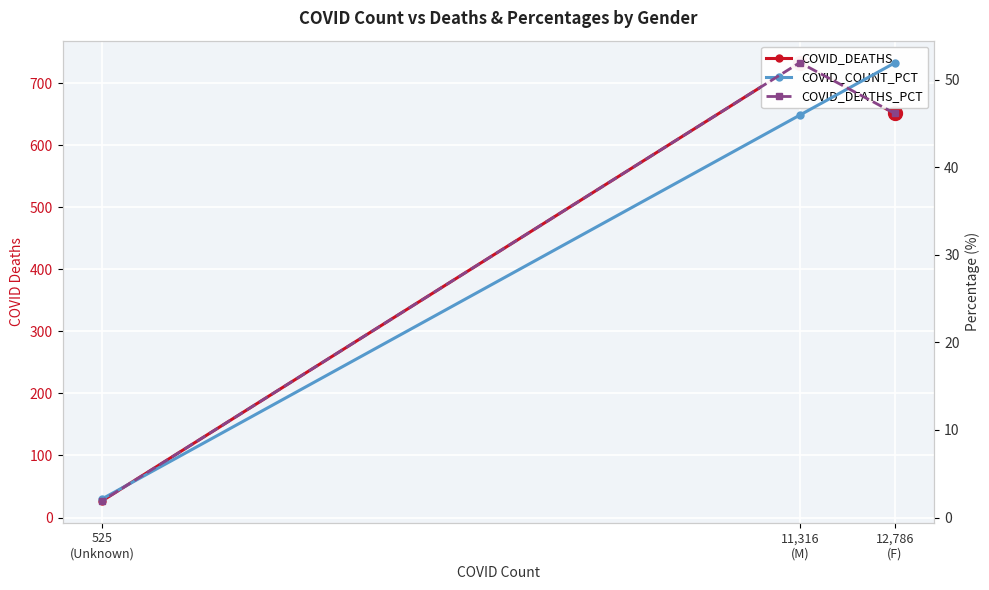

Which series has the largest total across all categories?

COVID_DEATHS